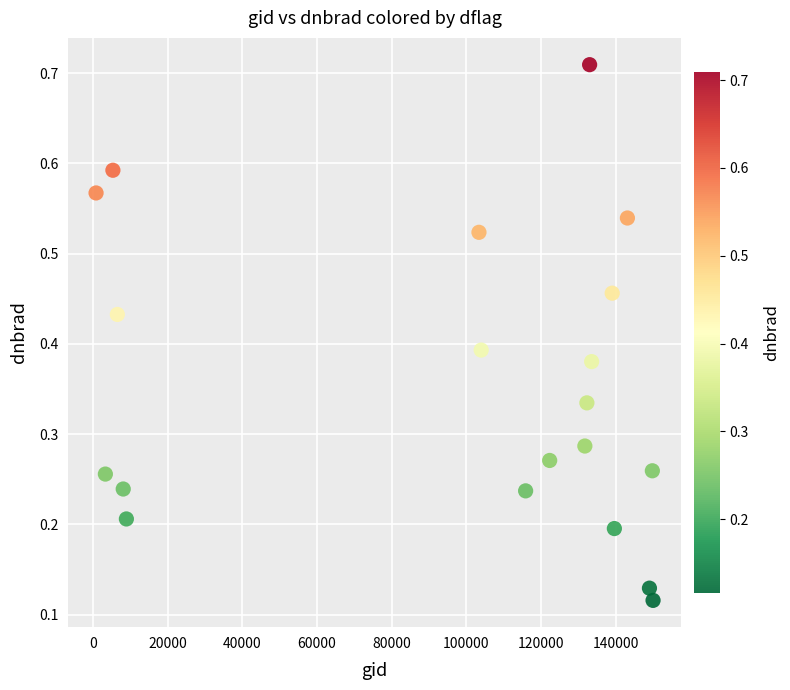

What is the range of X values (max minus min)?

149107.0